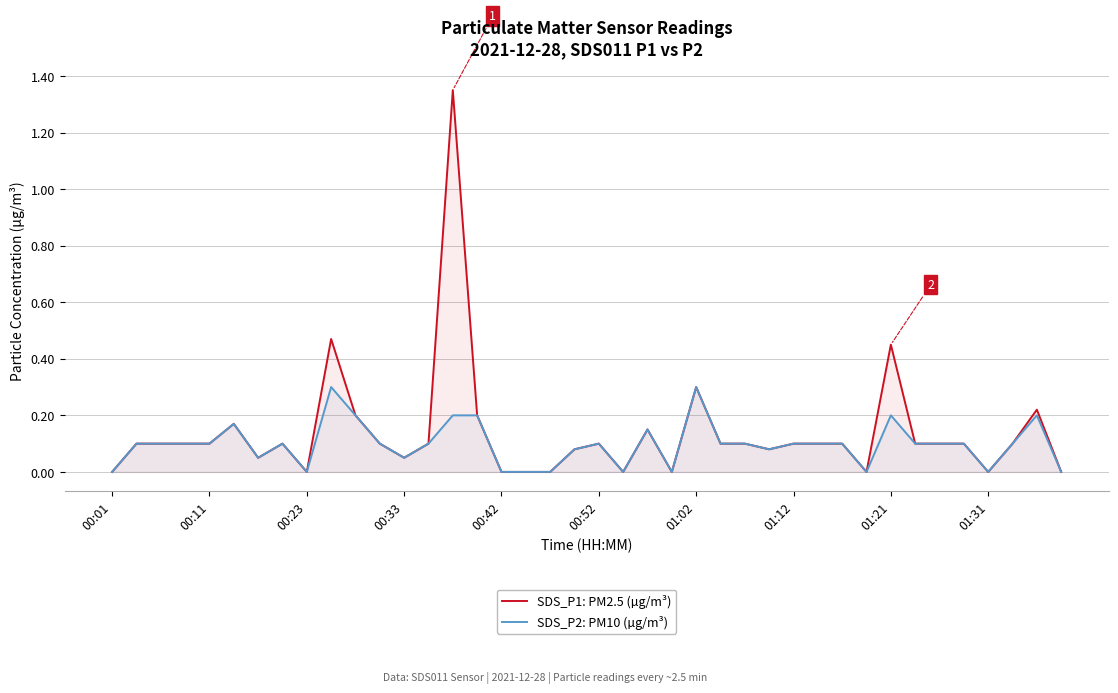

How many lines are shown in the chart?

2